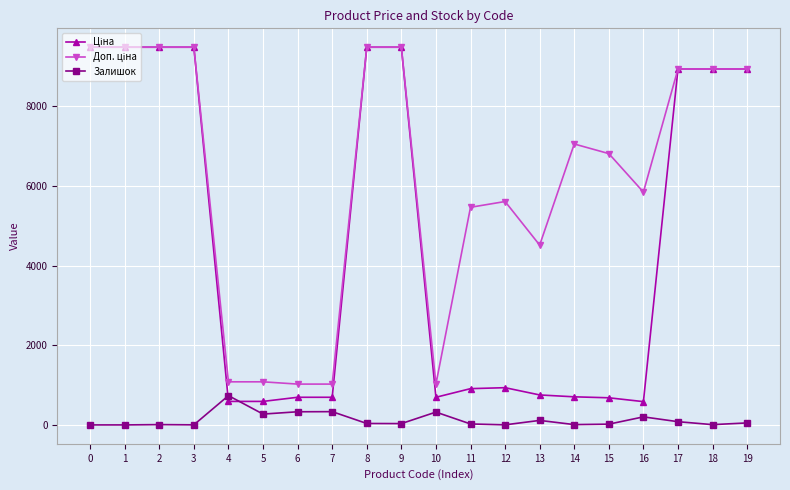

What is the value of the Залишок point at the 5th from the left?

735.0